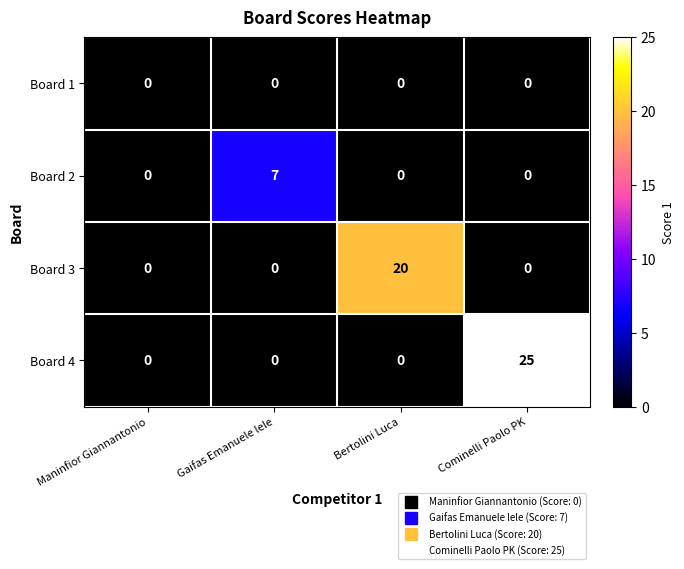

True or false: Board 4 has a value of -9 at Maninfior Giannantonio.

False